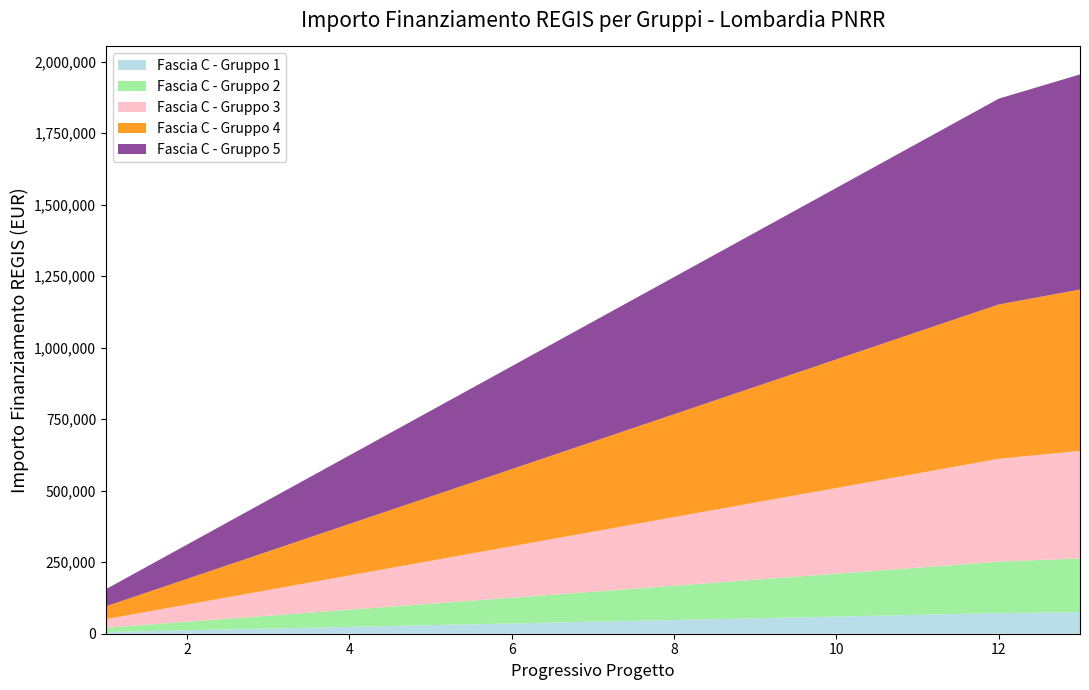

The value of Fascia C - Gruppo 1 at 12 is 71959.2. True or false?

True